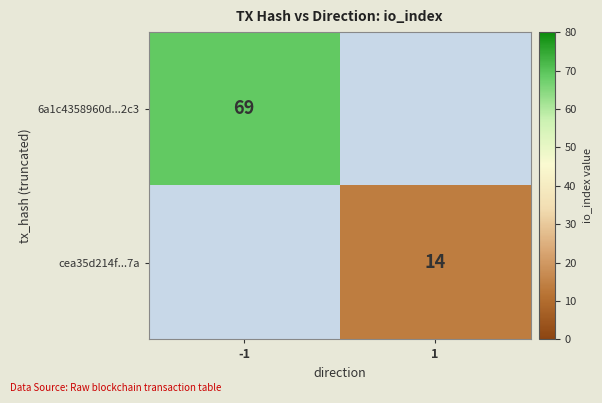

Is it true that 6a1c4358960d...2c3 equals 69 at -1?

True